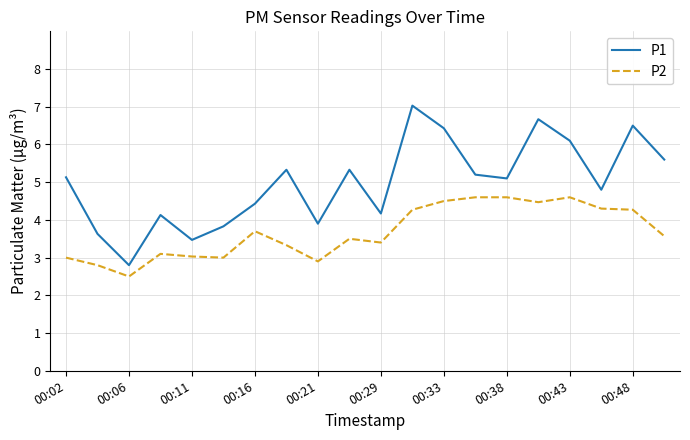

Which series has the widest spread of values?

P1